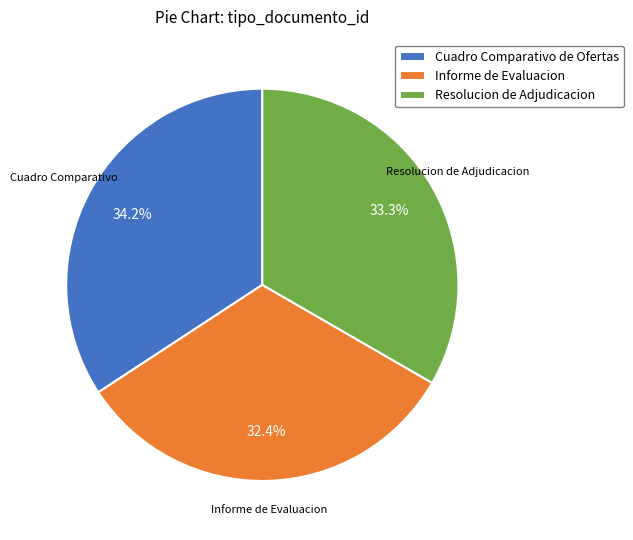

Rank the categories by value from highest to lowest.

Cuadro Comparativo de Ofertas, Resolucion de Adjudicacion, Informe de Evaluacion